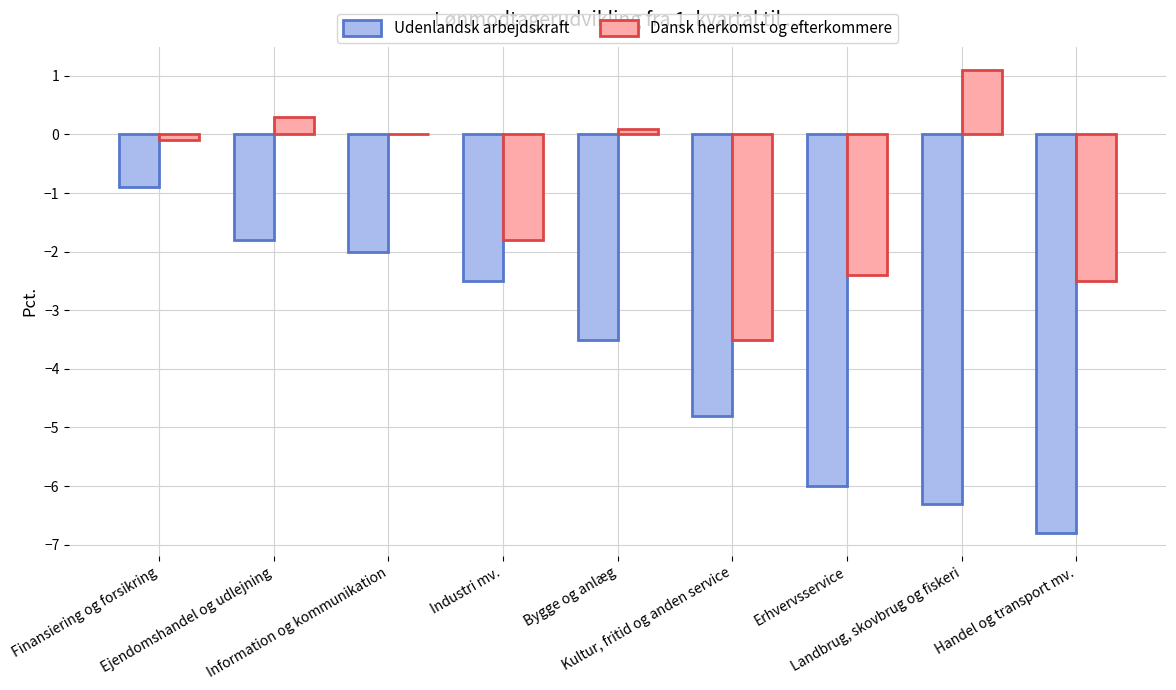

What is the average value of the Udenlandsk arbejdskraft series?

-3.8